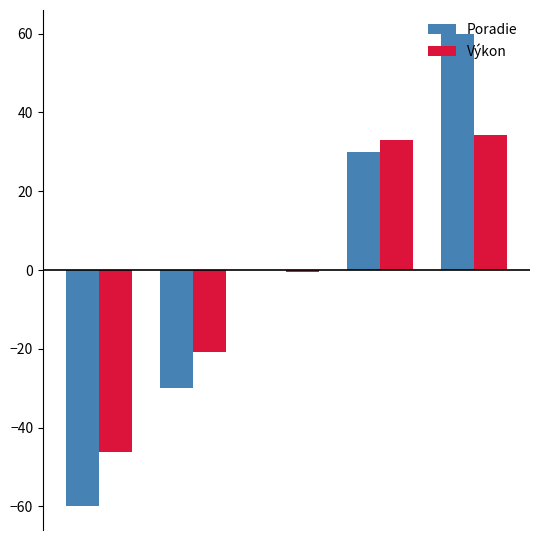

Are the bars grouped side by side (vs. stacked)?

Yes